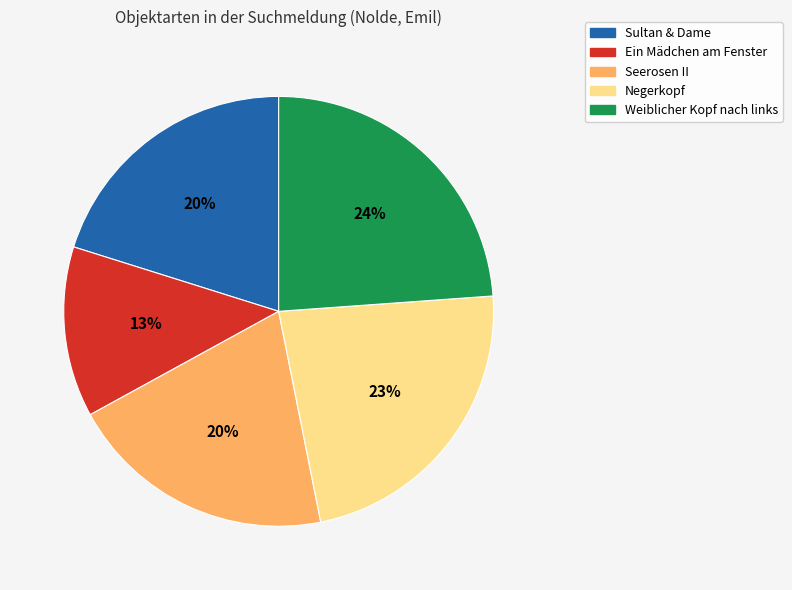

Combined, do Sultan & Dame and Ein Mädchen am Fenster account for over 50%?

No